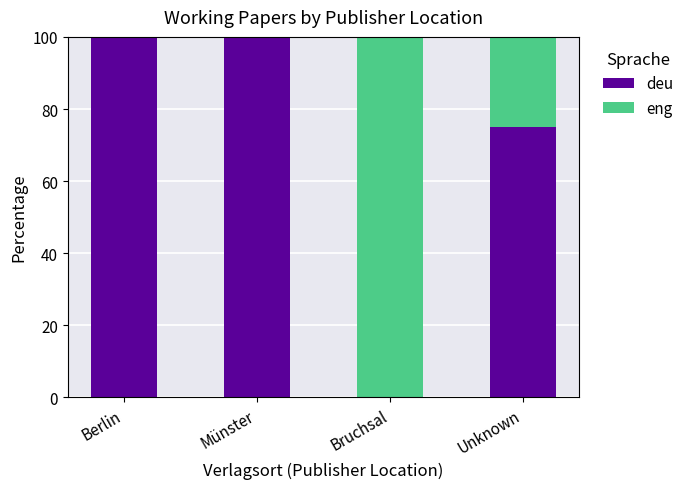

The value of deu at Berlin is 100. True or false?

True